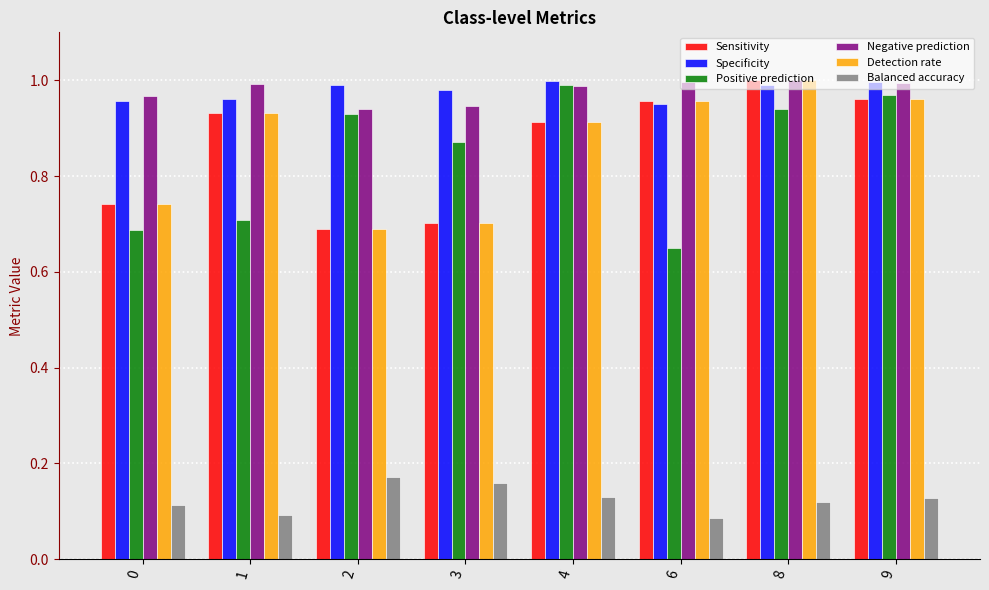

What is the average value of the Positive prediction series?

0.8